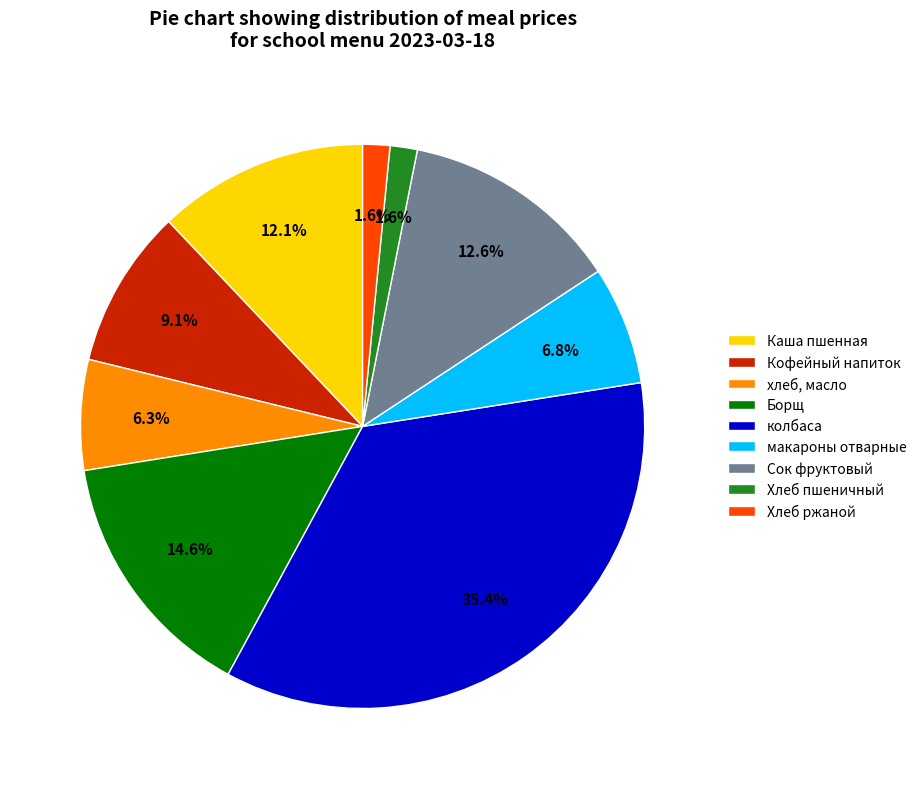

What percentage is the Кофейный напиток slice, to the nearest percent?

9%